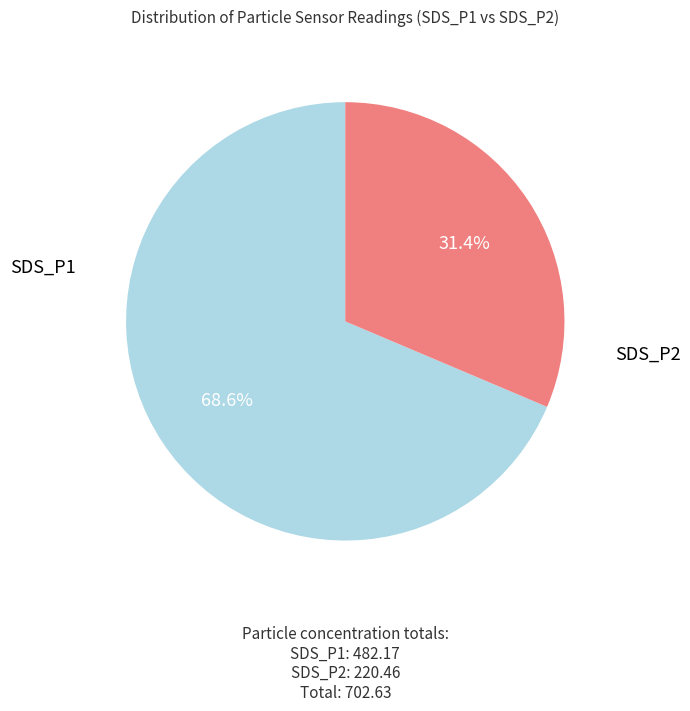

Is there a majority slice in this chart?

Yes